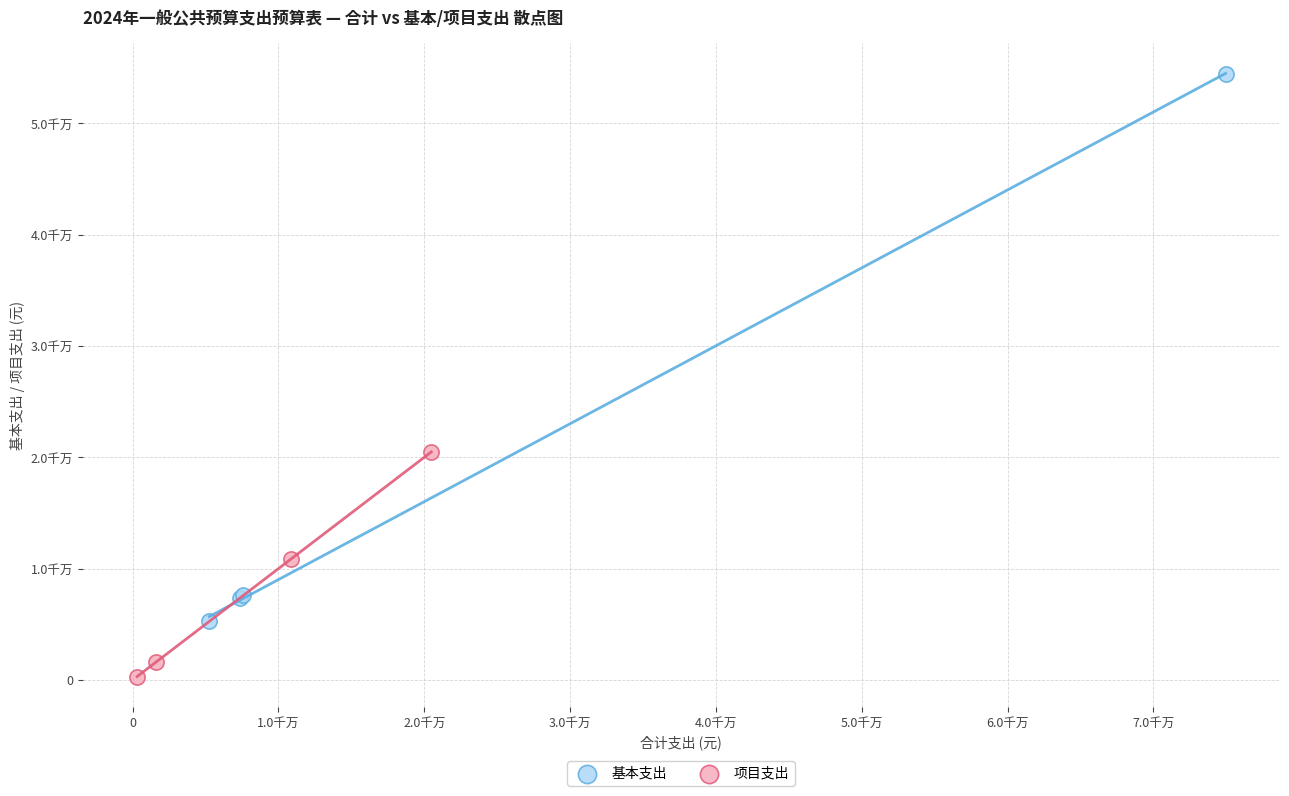

What are all the series names shown in the legend?

基本支出, 项目支出